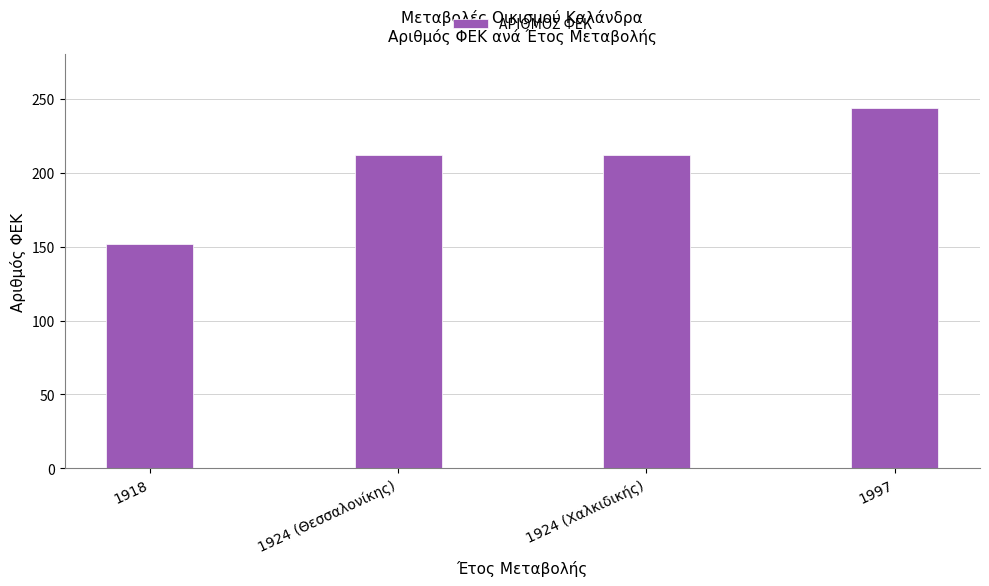

What is the difference between the values at 1918 and 1924 (Χαλκιδικής)?

60